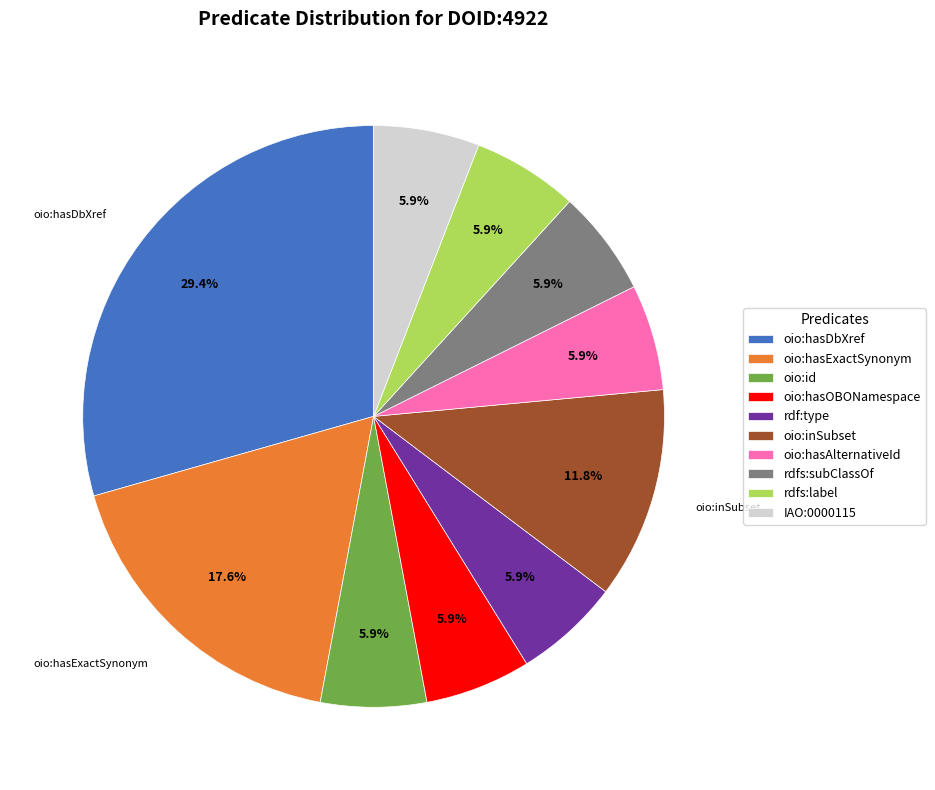

Which category has the biggest portion of the pie?

oio:hasDbXref